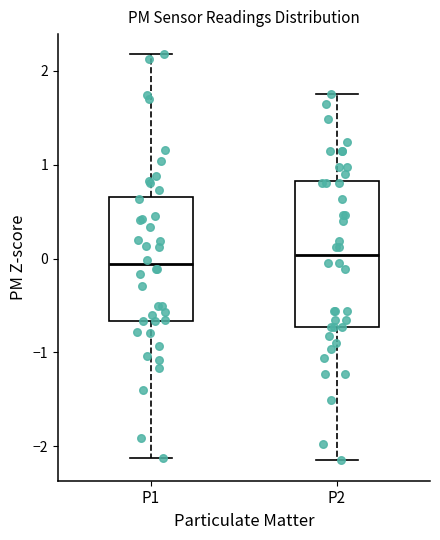

Reading left to right, read every box against the y-axis: the position of its median line, the range the box covers, and the ends of its whiskers. The values are not printed on the chart, so give them approximately, as read against the axis.

P1: median -0.1, box -0.7 to 0.7, whiskers -2.1 to 2.2
P2: median 0.0, box -0.7 to 0.8, whiskers -2.2 to 1.8